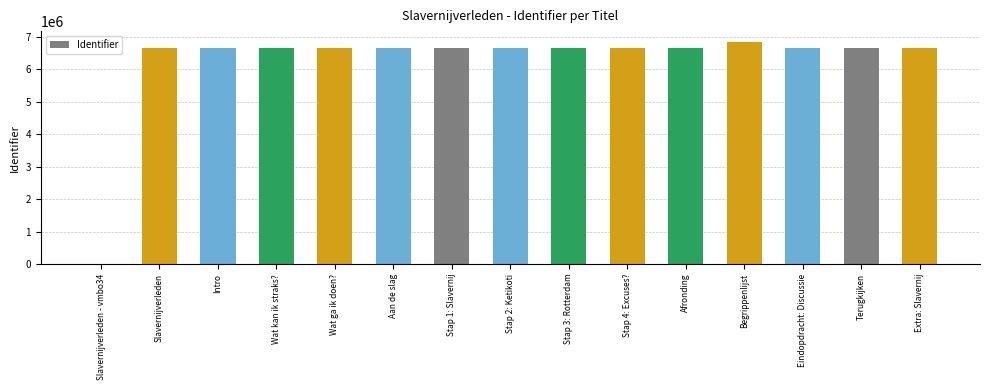

Approximately how many times larger is the value at Aan de slag compared to Stap 4: Excuses??

1.0